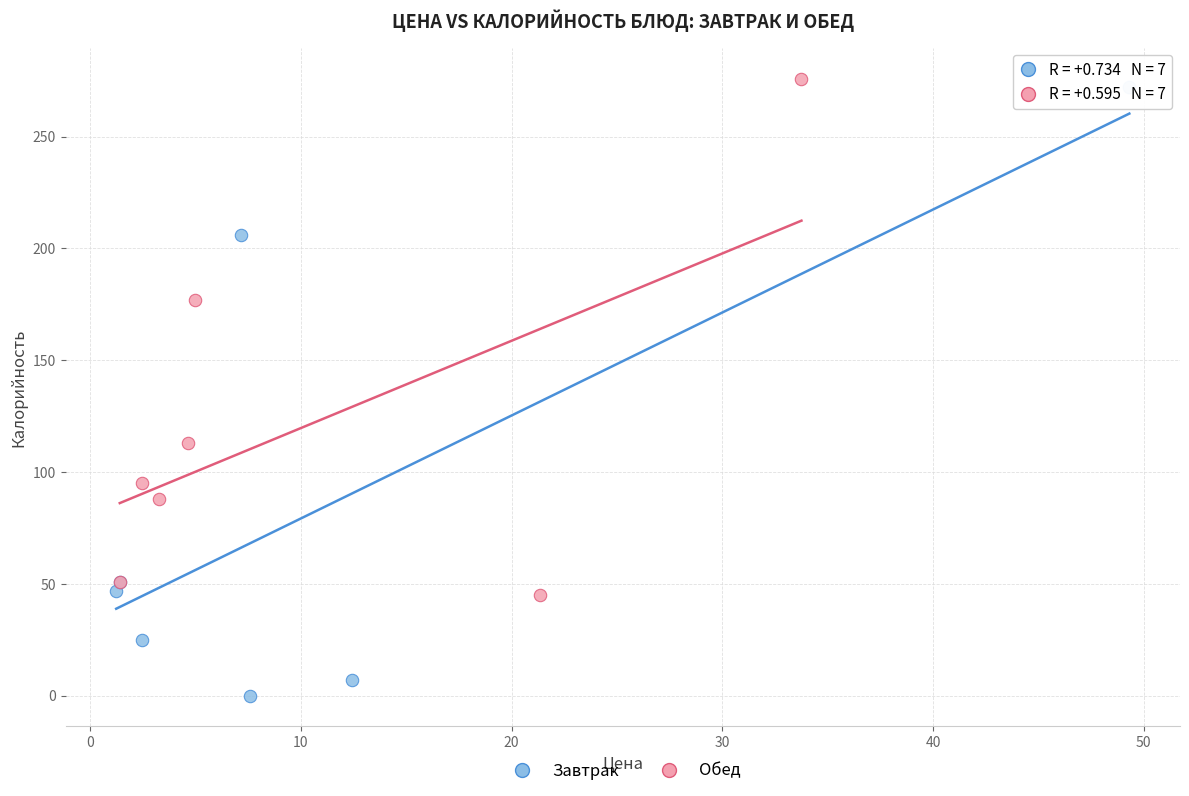

Which series reaches the minimum Y coordinate?

Завтрак